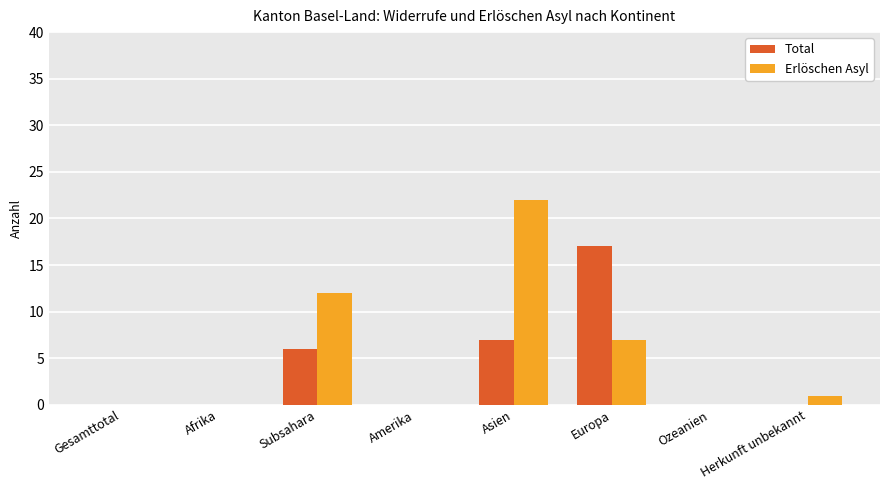

Between Gesamttotal and Subsahara, which series saw the biggest shift?

Erlöschen Asyl